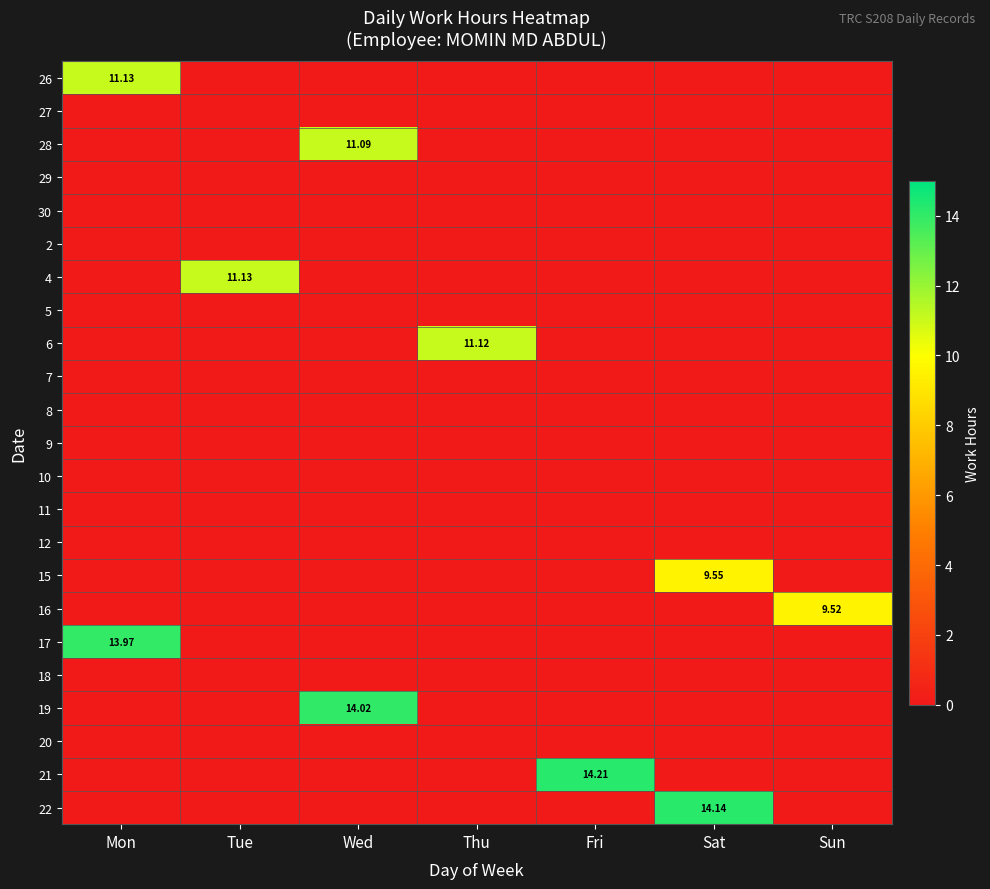

Count the 16 values in the range 0 to 1.

6